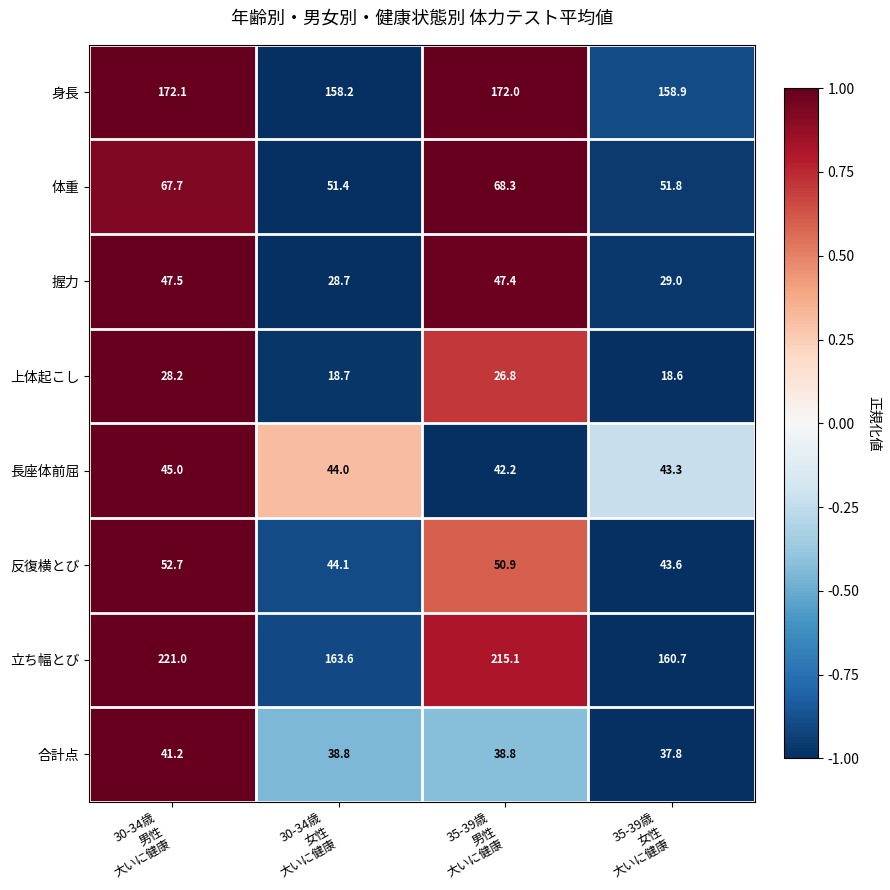

What is the minimum value for 長座体前屈?

42.2